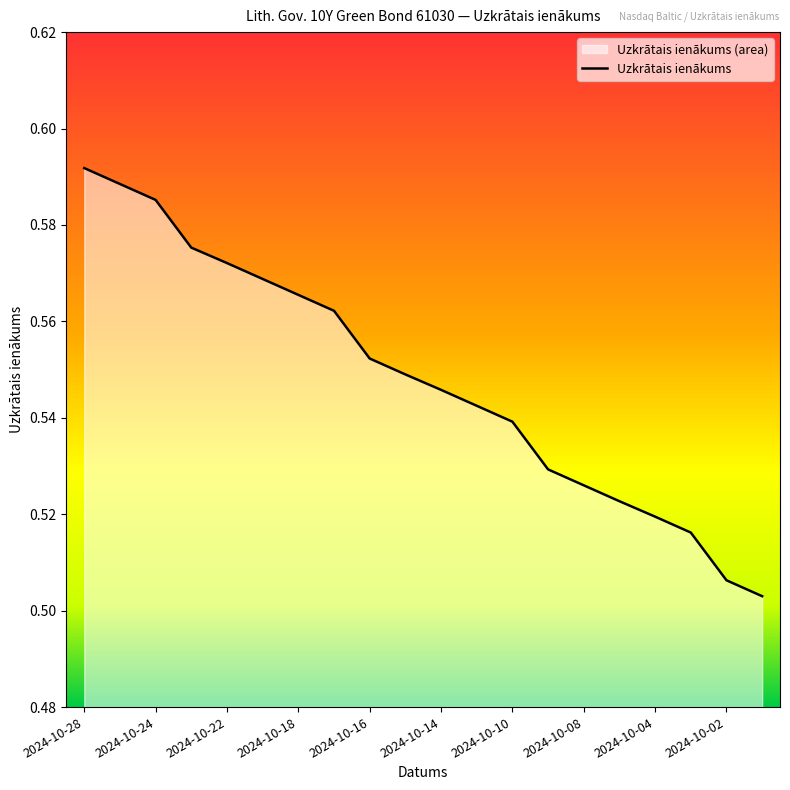

What is the difference between the maximum and second lowest values?

0.1